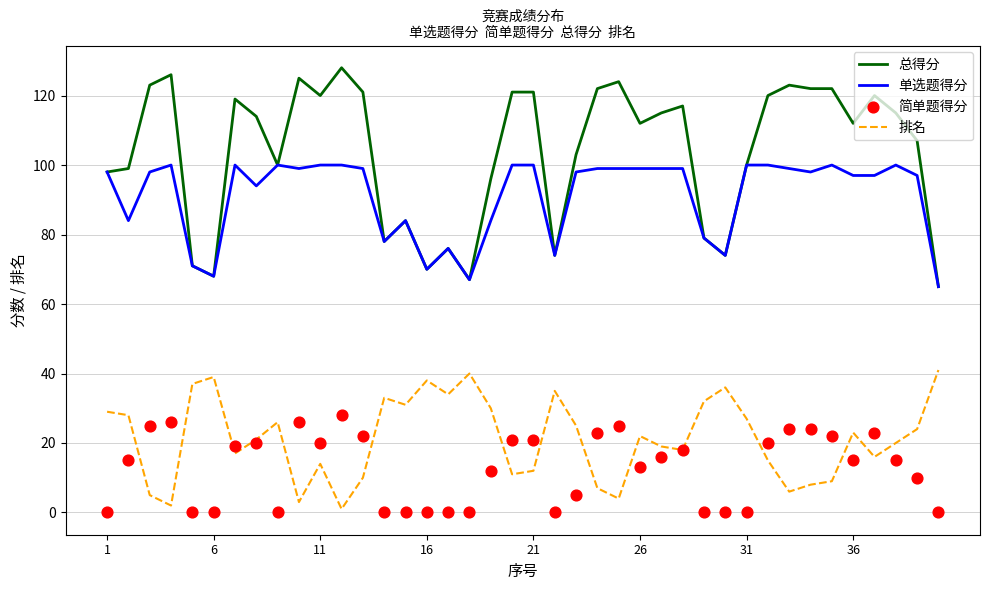

At how many categories does at least one series exceed 119?

15